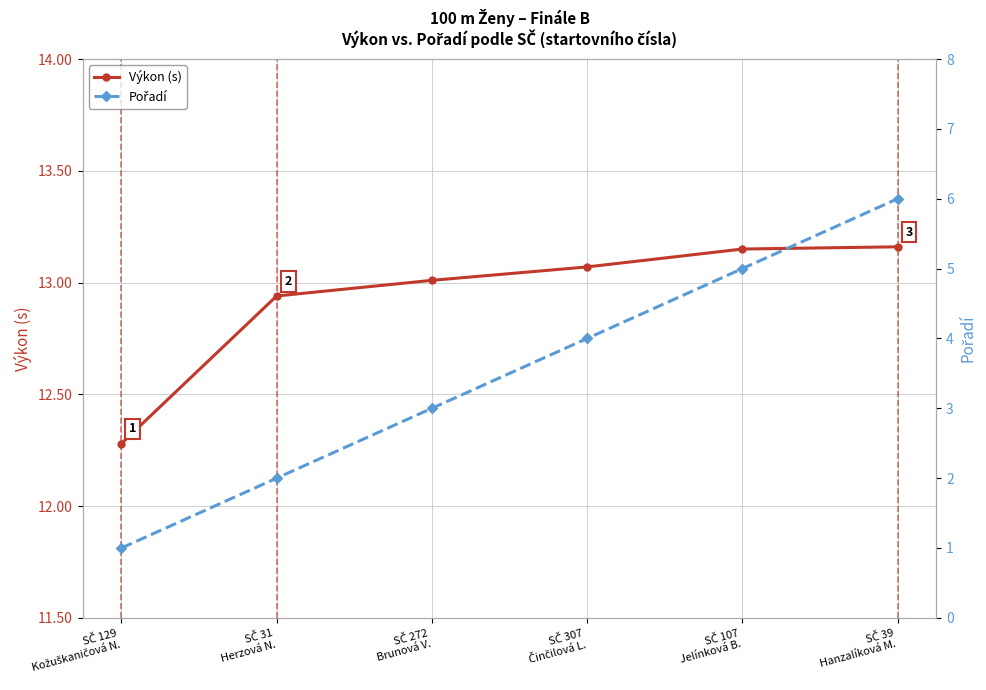

At which label is Výkon (s) closest to 12?

SČ 129
Kožuškaničová N.